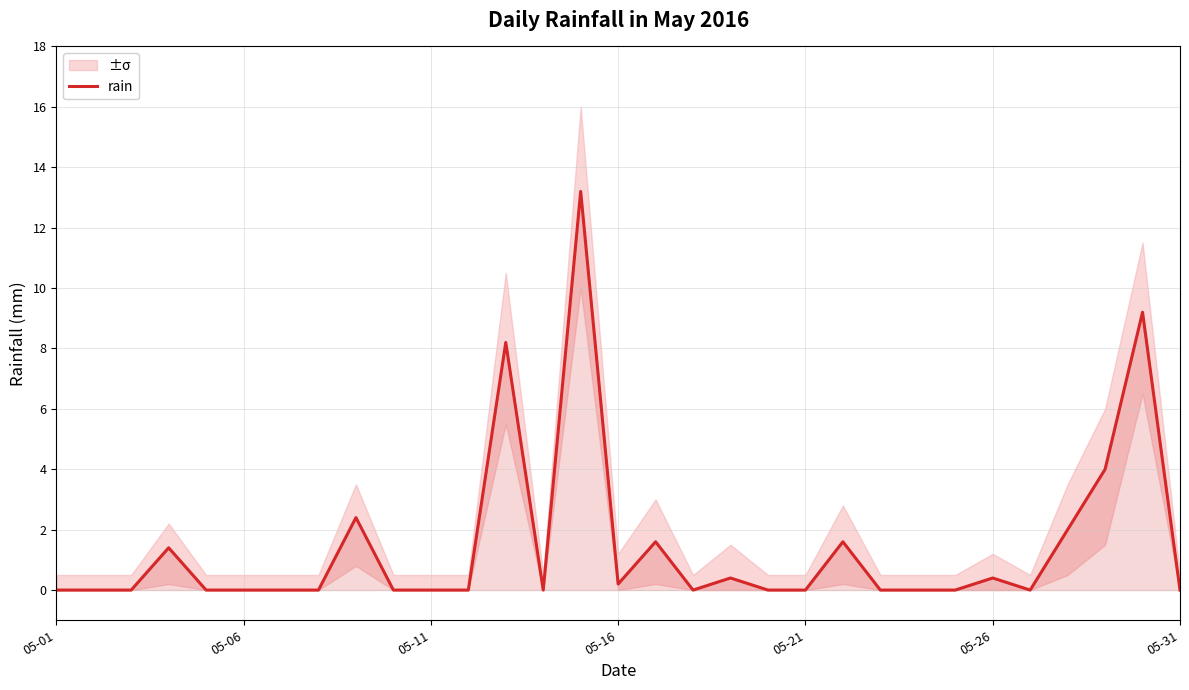

What is the approximate value at 12?

8.2